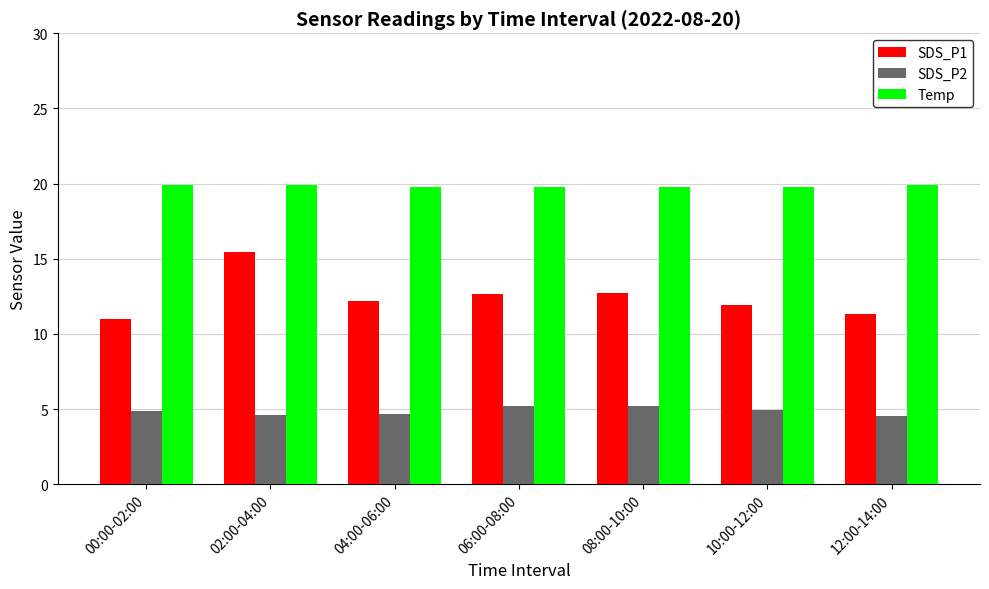

List the series in order of their peak value, lowest first.

SDS_P2, SDS_P1, Temp